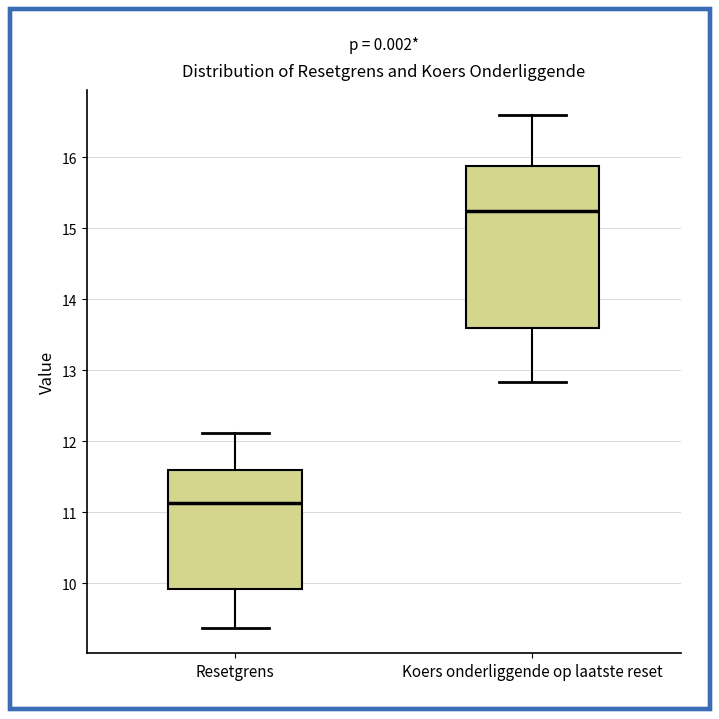

Which box's median line is the lowest?

Resetgrens